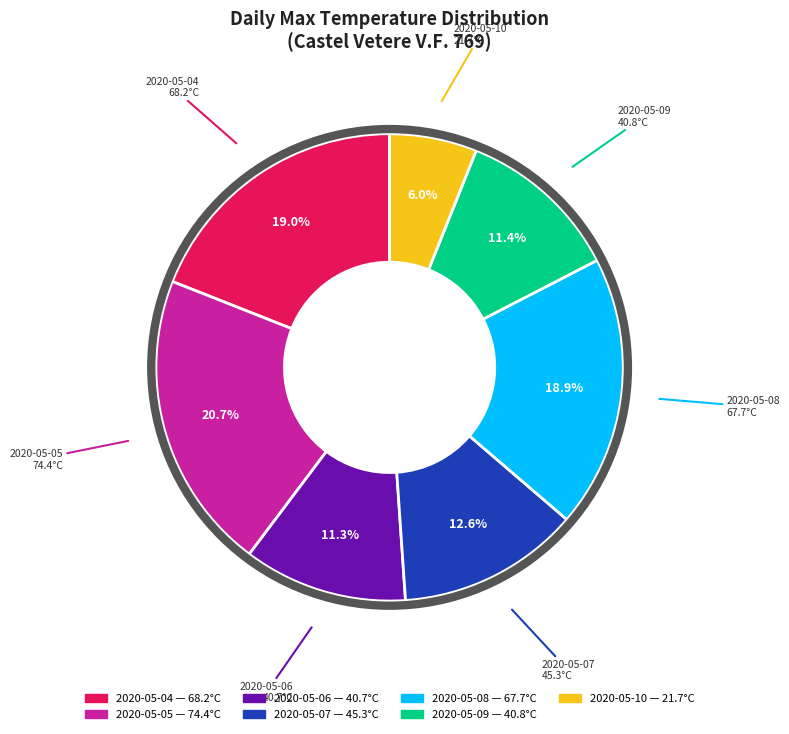

Is the sum of 2020-05-08 and 2020-05-06 greater than half?

No